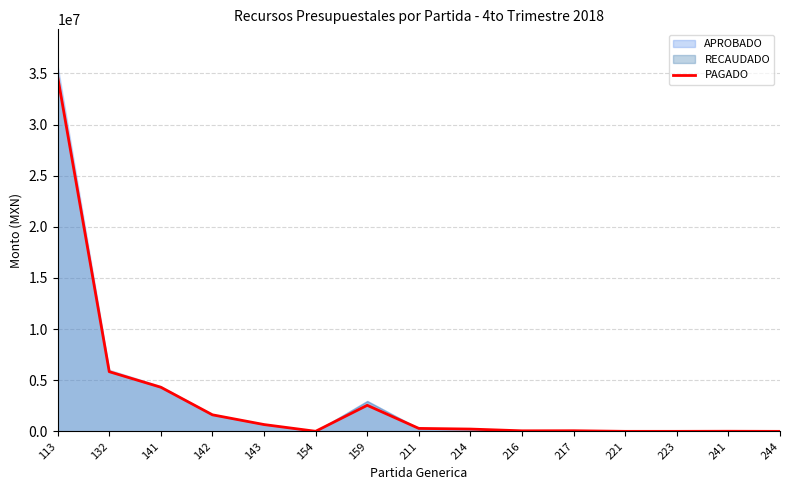

List the labels in order of value, largest first.

113, 132, 141, 159, 142, 143, 211, 214, 217, 216, 241, 154, 223, 221, 244